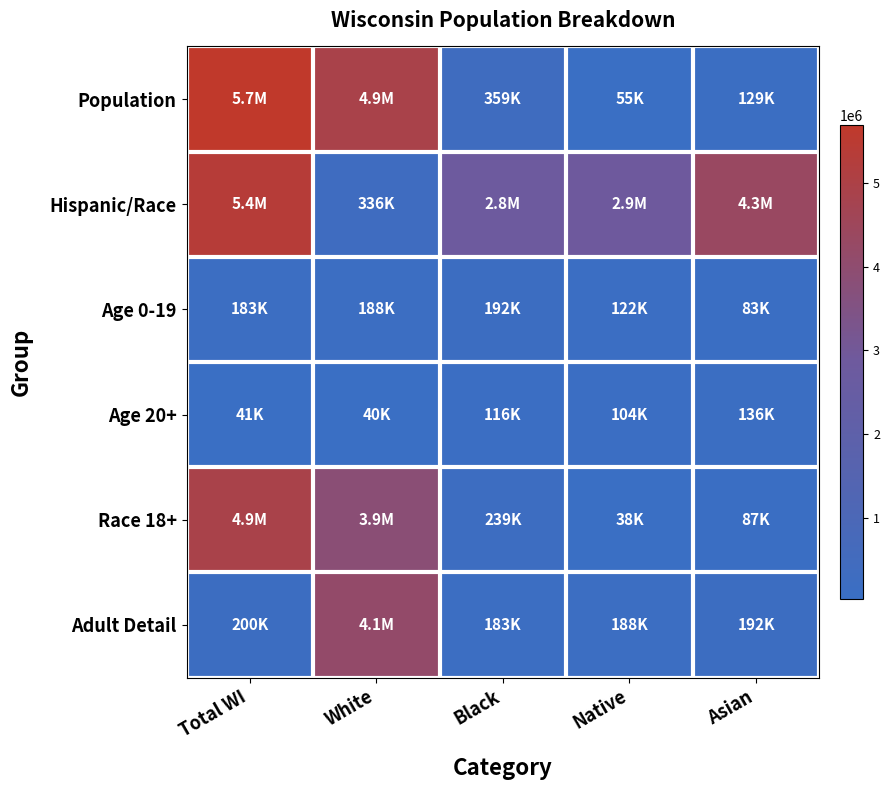

At how many categories does at least one series exceed 4579735?

2